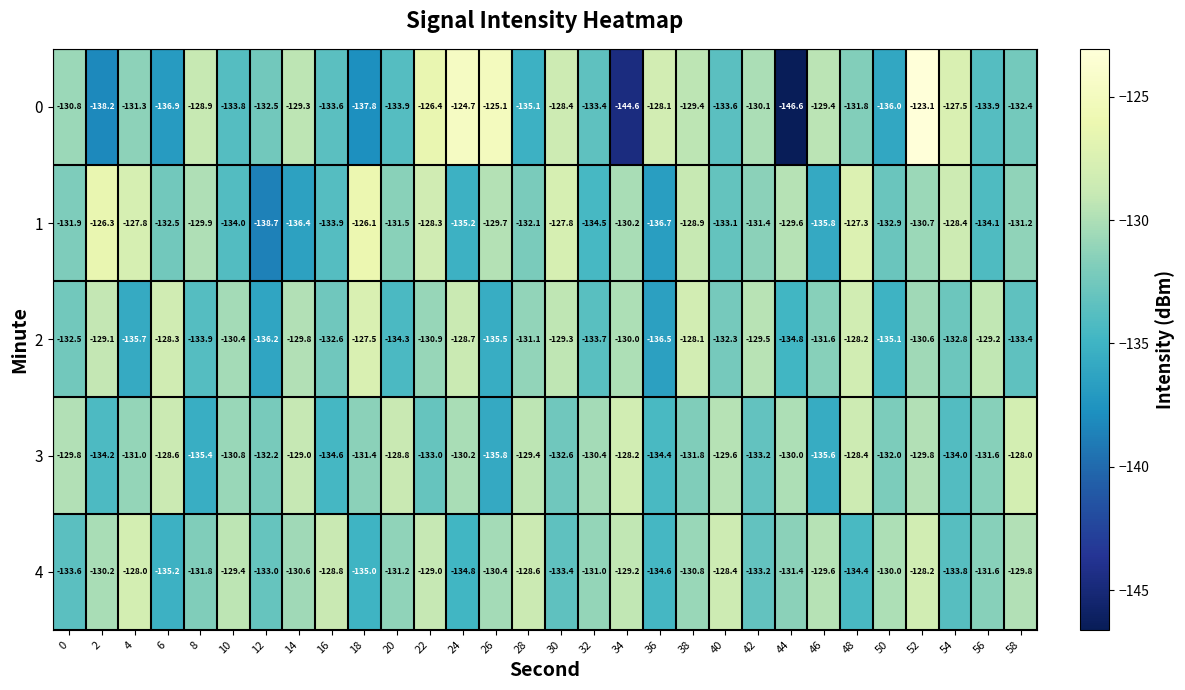

What is the difference between the maximum and minimum values in the 4 series?

7.2